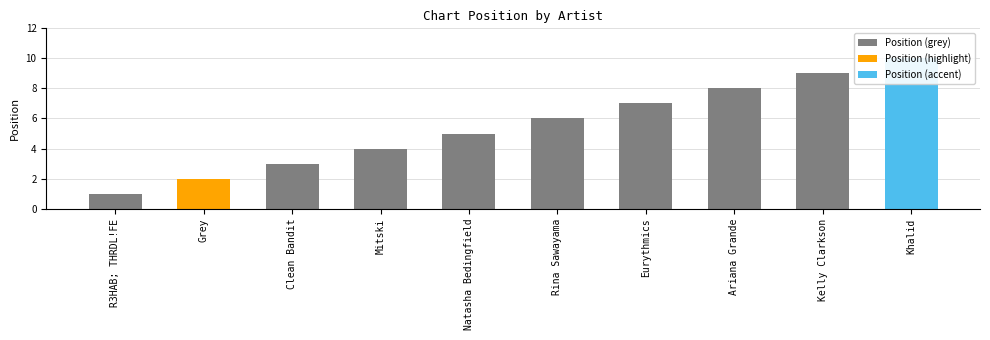

True or false: the data shows 7 at Eurythmics.

True